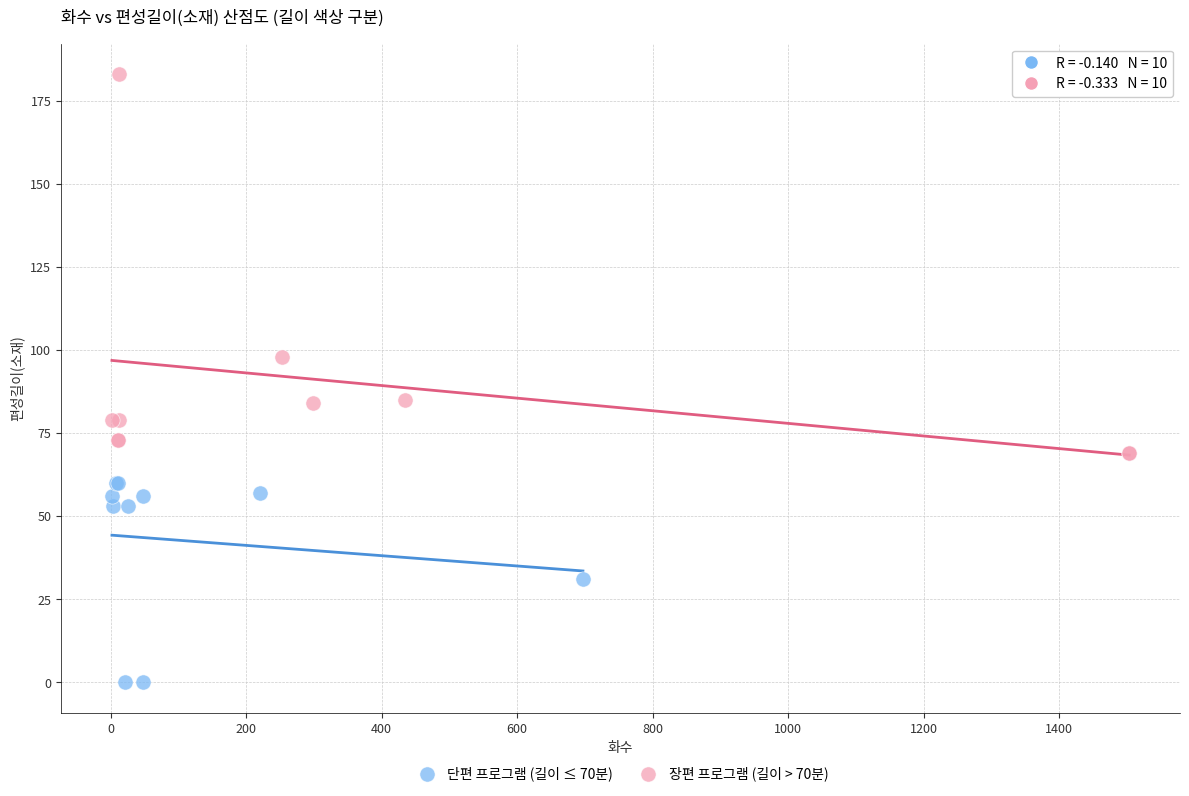

Which series contains the lowest Y value?

단편 프로그램 (길이 ≤ 70분)